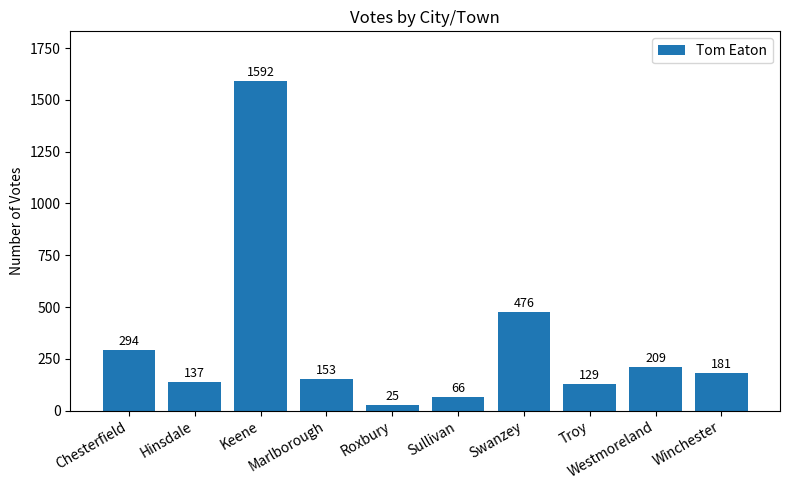

Count the number of categories in the chart.

10